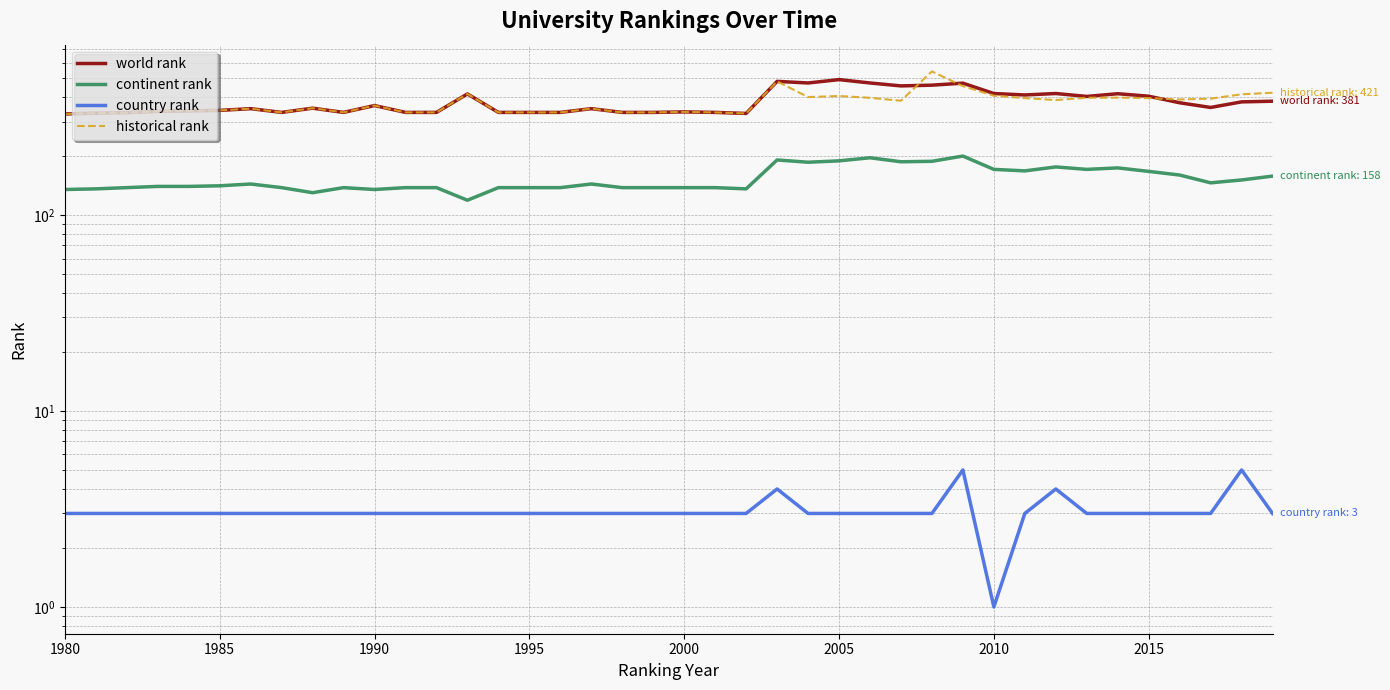

True or false: continent rank and historical rank cross at least once.

False